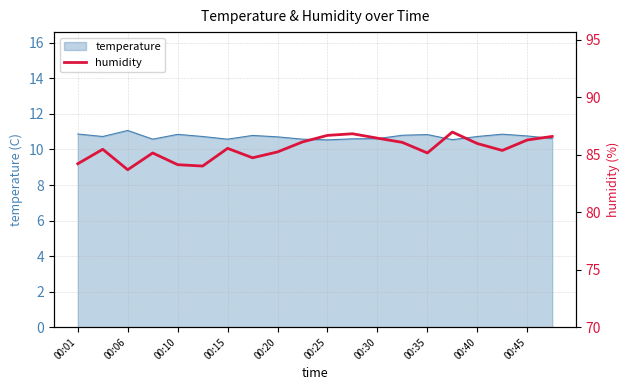

Is it true that temperature equals 13.8 at 00:25?

False